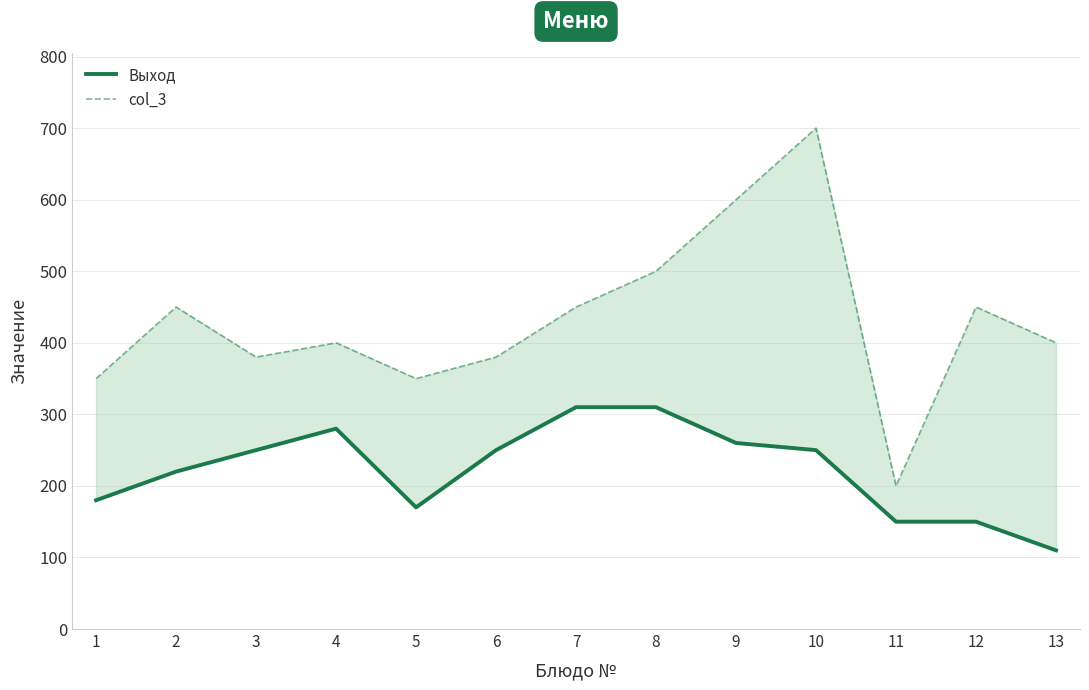

True or false: Выход has a value of 297 at 5.

False